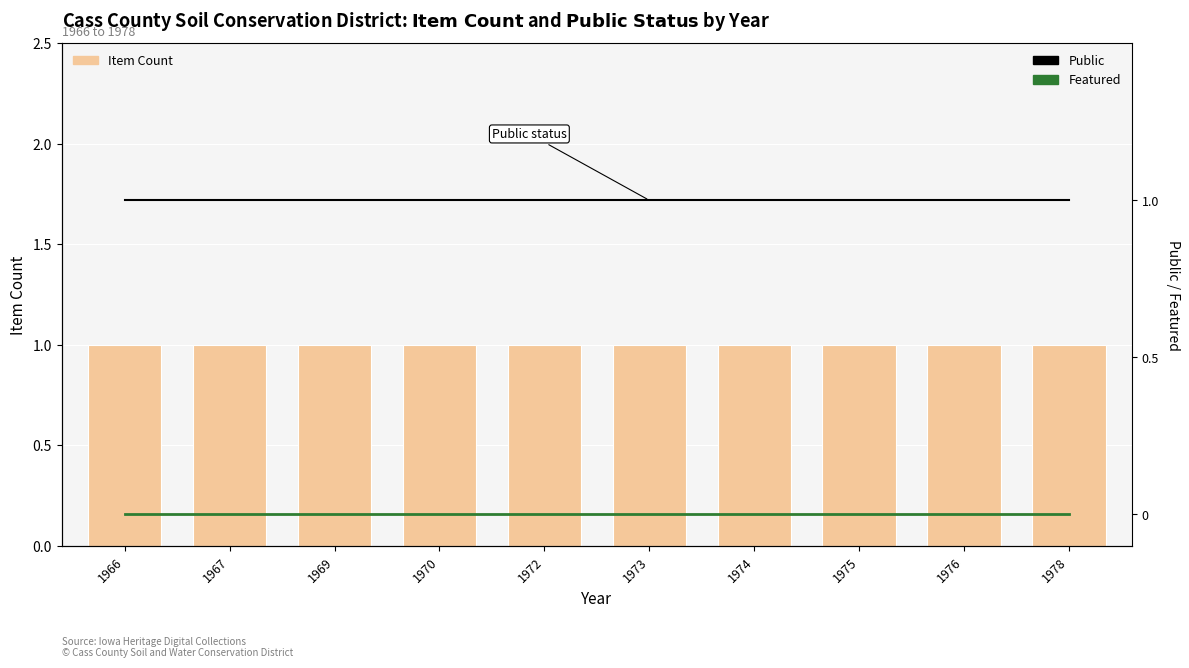

At which category is the sum across all series the highest?

1966